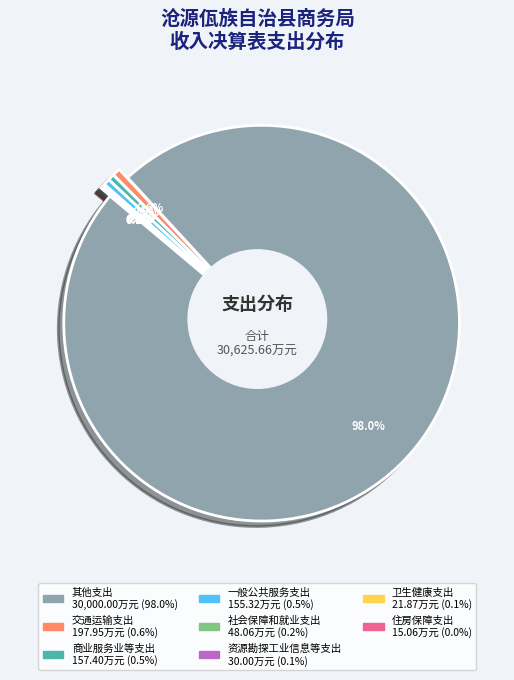

What percentage is the 交通运输支出 slice, to the nearest percent?

1%